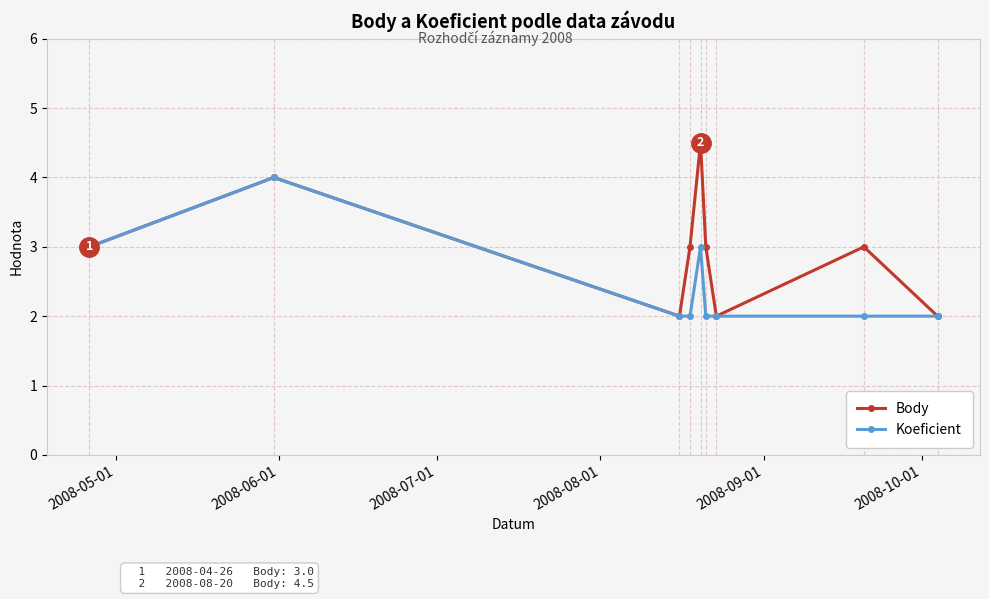

What is the highest value of the Koeficient series?

4.0